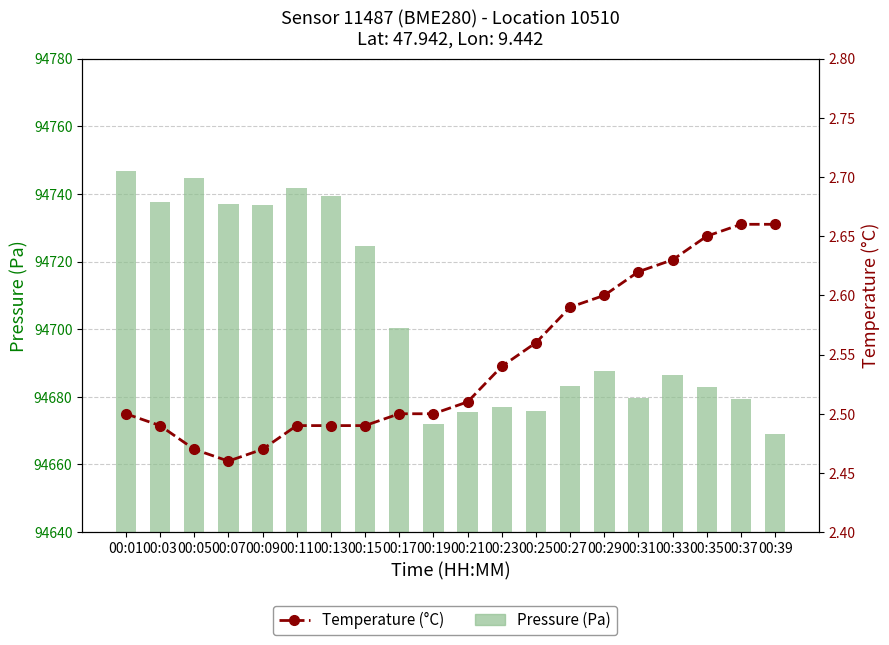

How many Temperature (°C) values are between 2 and 3?

20